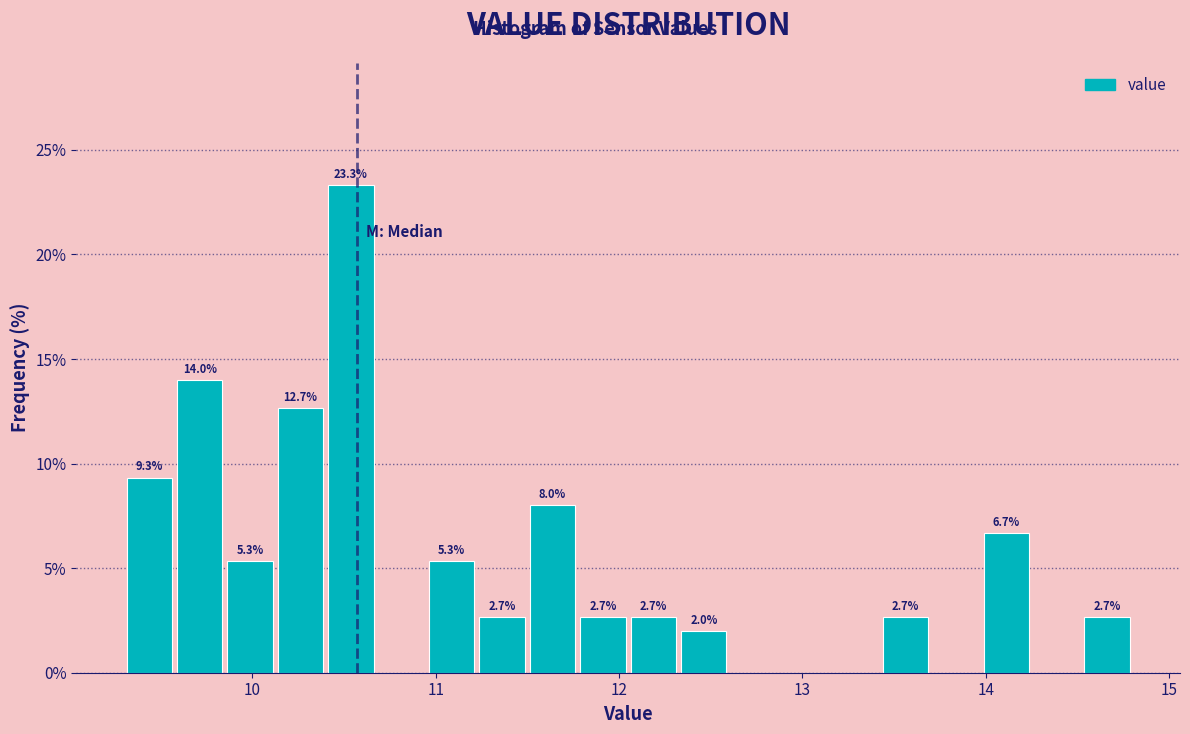

Around what value on the x-axis is the tallest bar? Give the approximate position of its centre, as read against the axis.

10.5